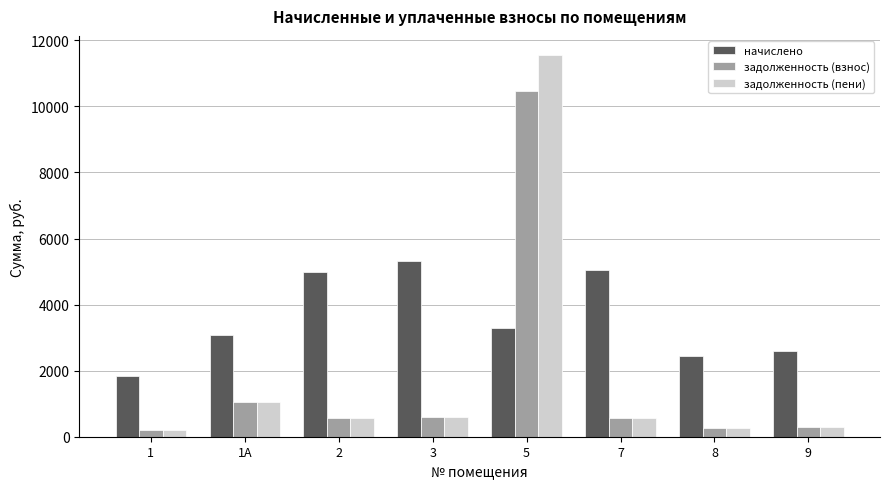

The value of задолженность (взнос) at 1А is 1042.5. True or false?

True